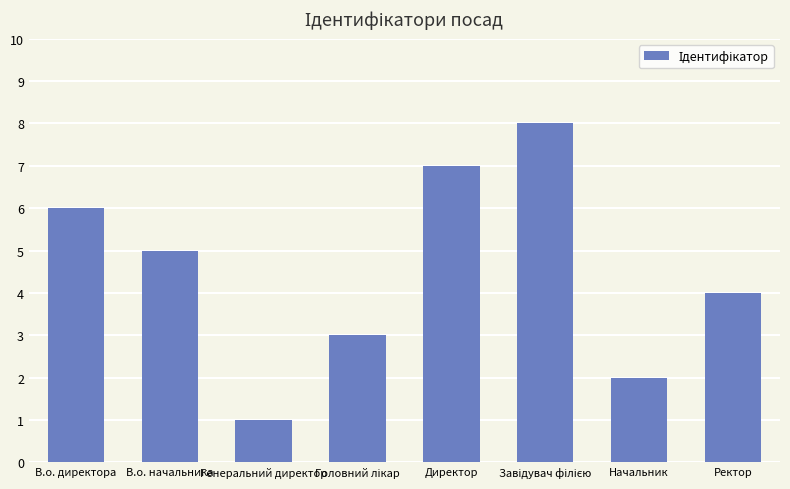

How many values are below 5?

4